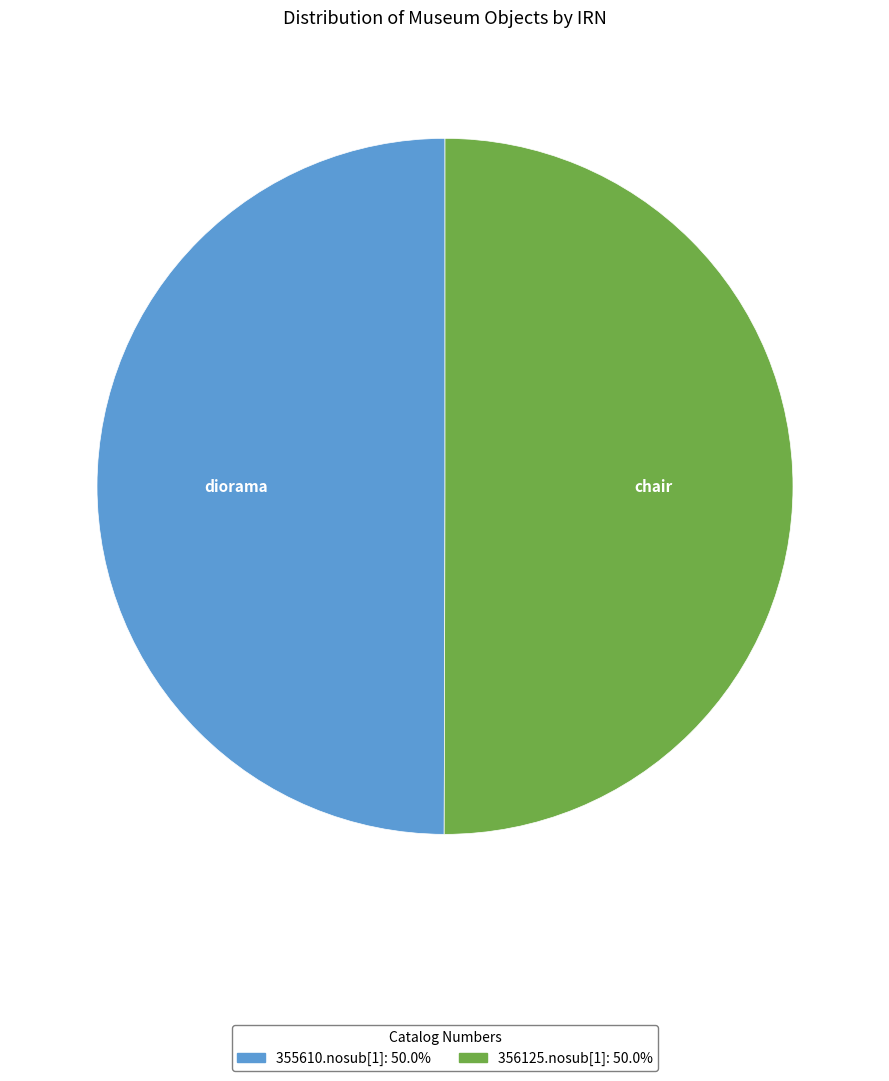

Do 355610.nosub[1] and 356125.nosub[1] together represent more than half of the pie?

Yes